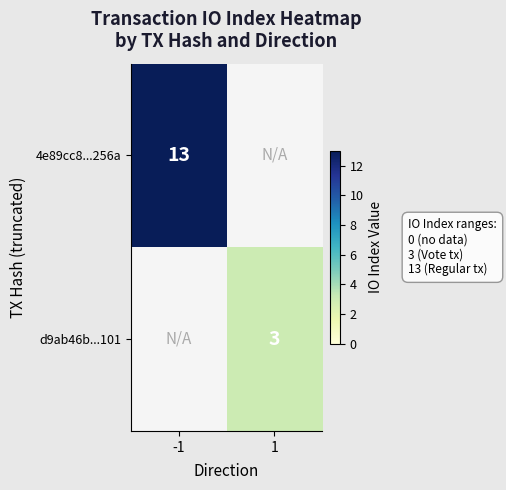

The d9ab46b...101 series shows 3 at 1. True or false?

True